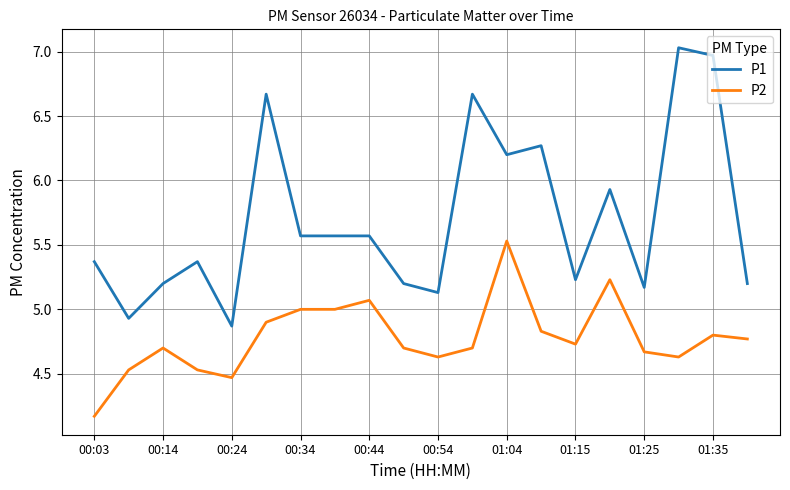

Count the number of data series in this chart.

2